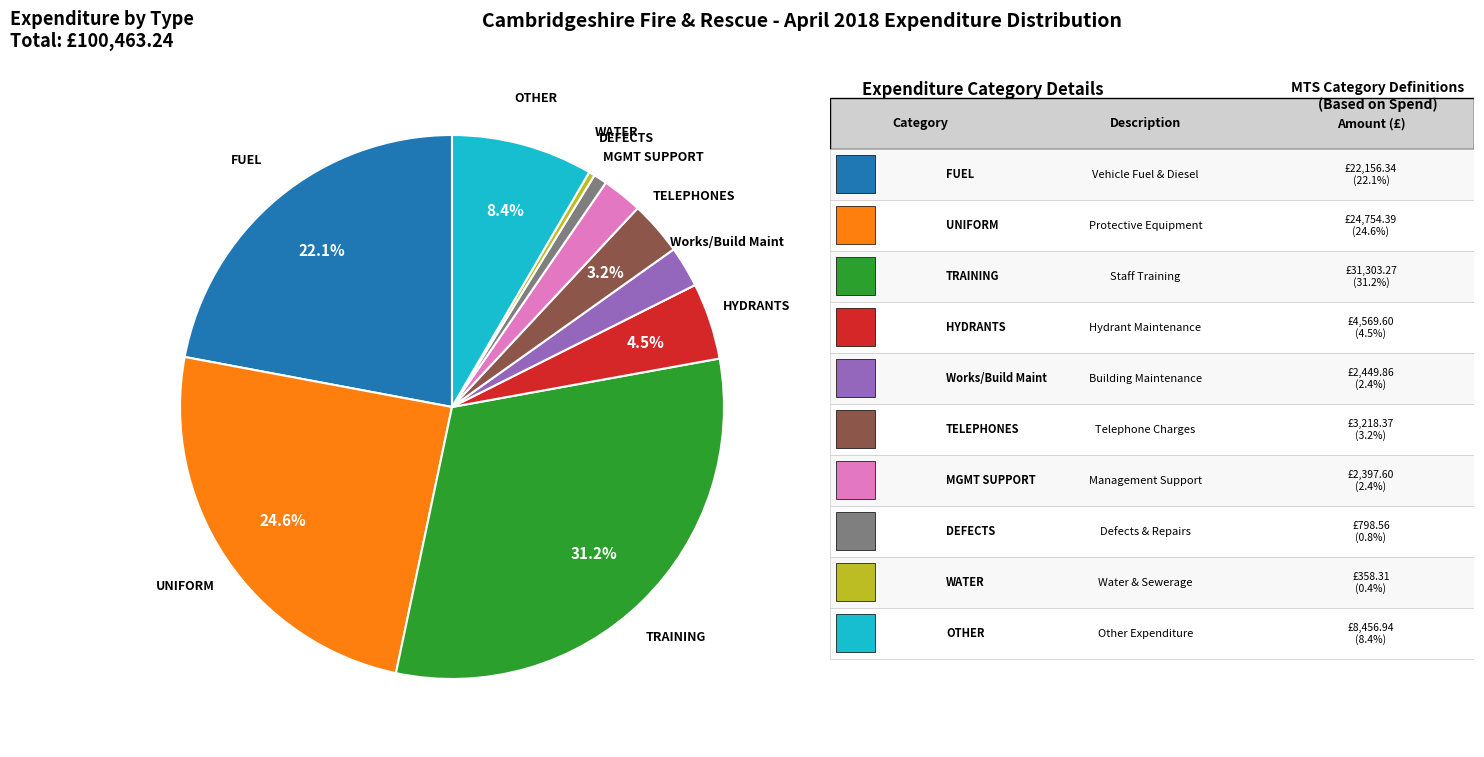

To the nearest percent, what portion does DEFECTS represent?

1%